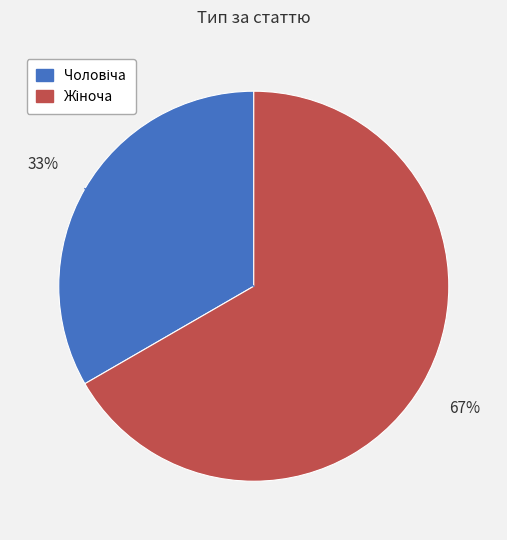

Is there any slice that represents more than half of the pie?

Yes